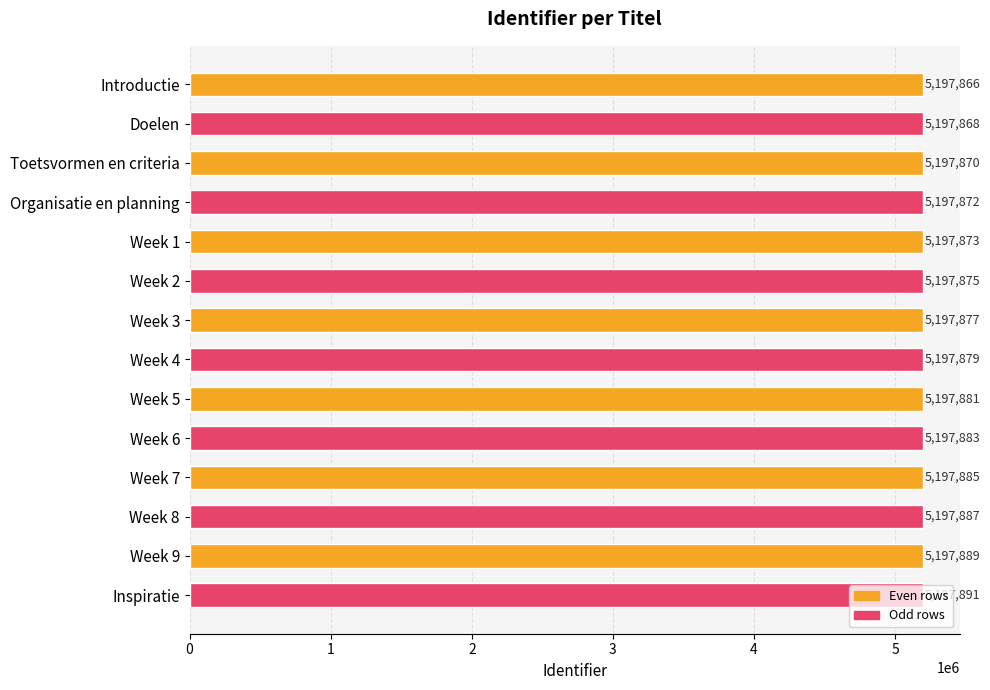

Are the bars horizontal?

Yes